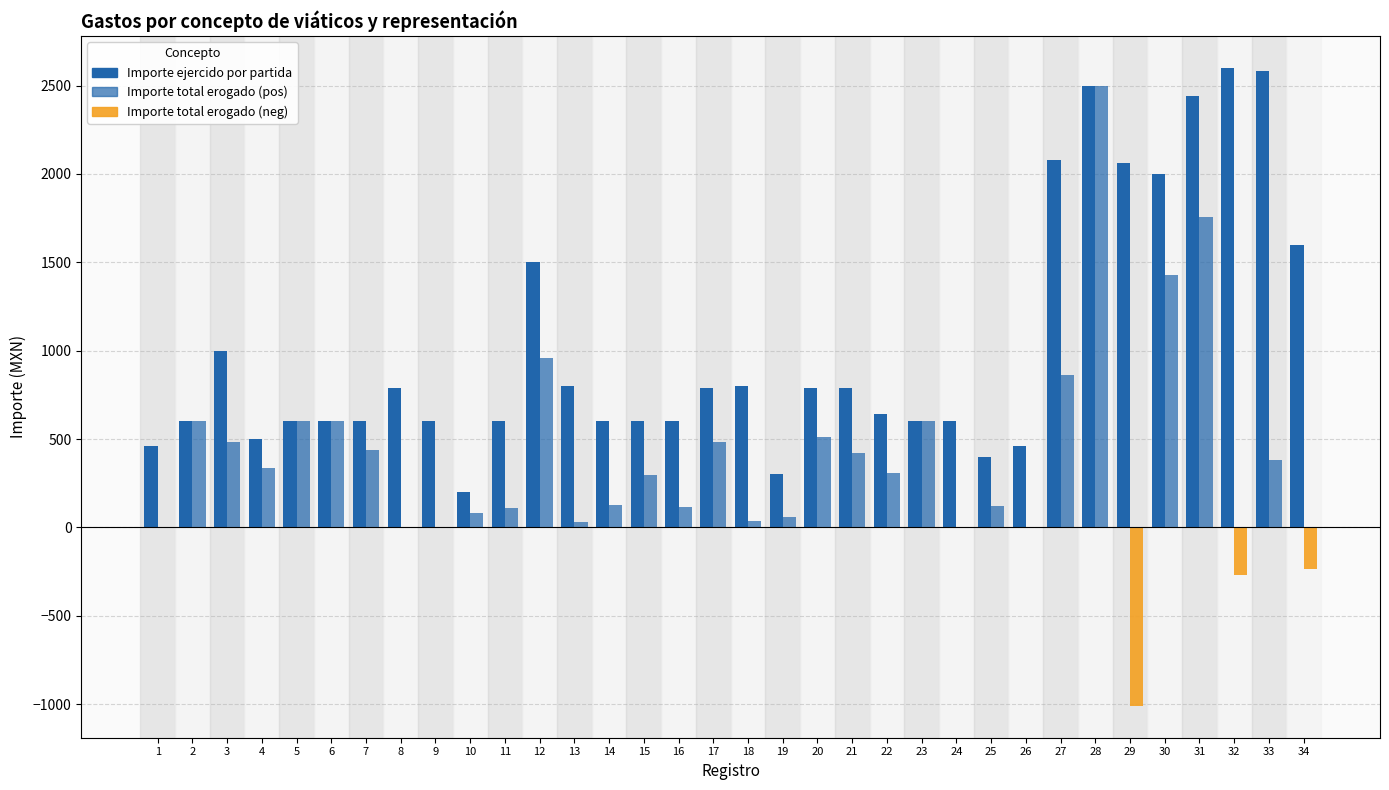

Are the bars horizontal?

No